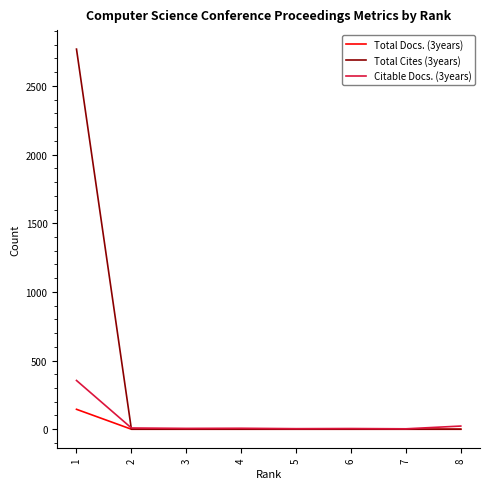

Where does the Citable Docs. (3years) series first go above 7?

1